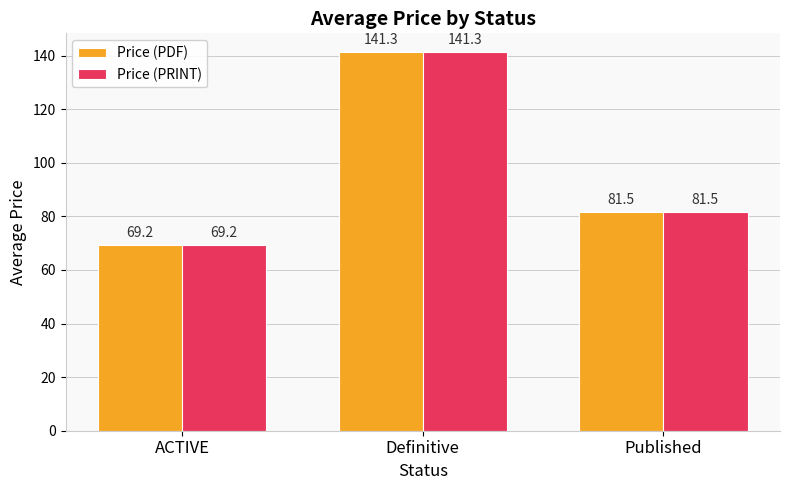

What is the average value of the Price (PDF) series?

97.3